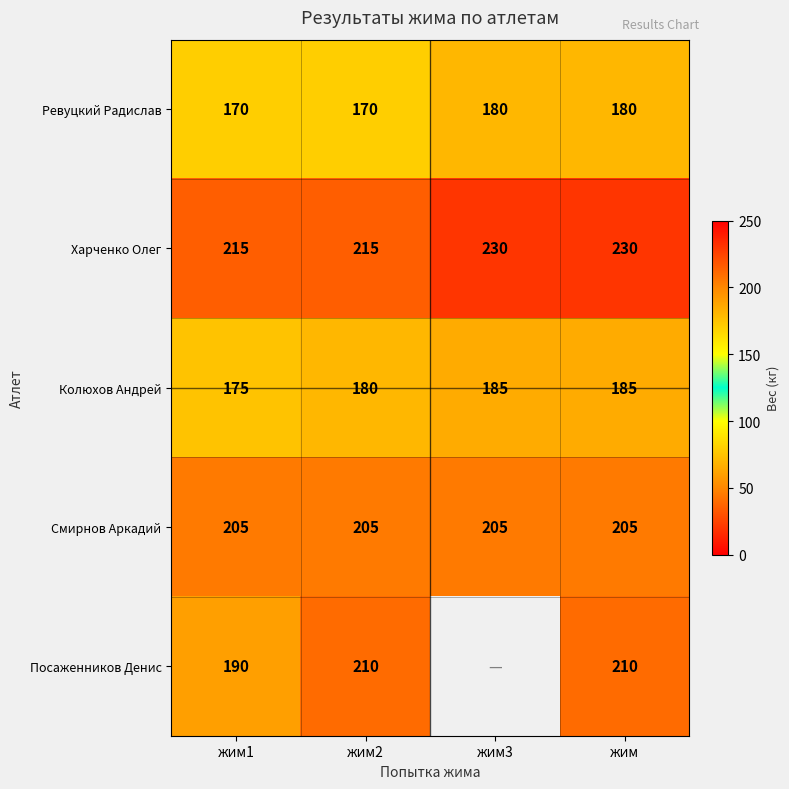

Which series changed the most between жим2 and жим?

Харченко Олег